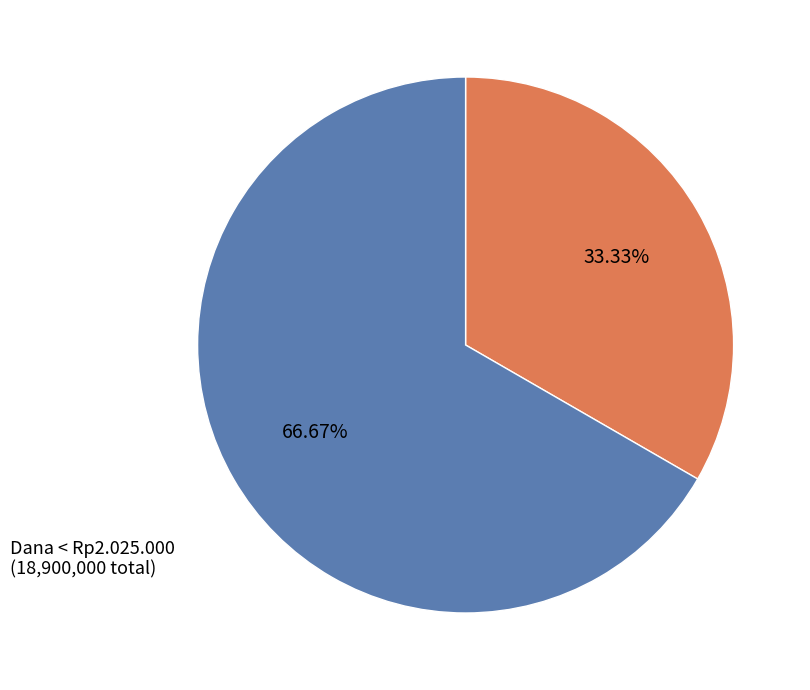

Is there any slice that represents more than half of the pie?

Yes